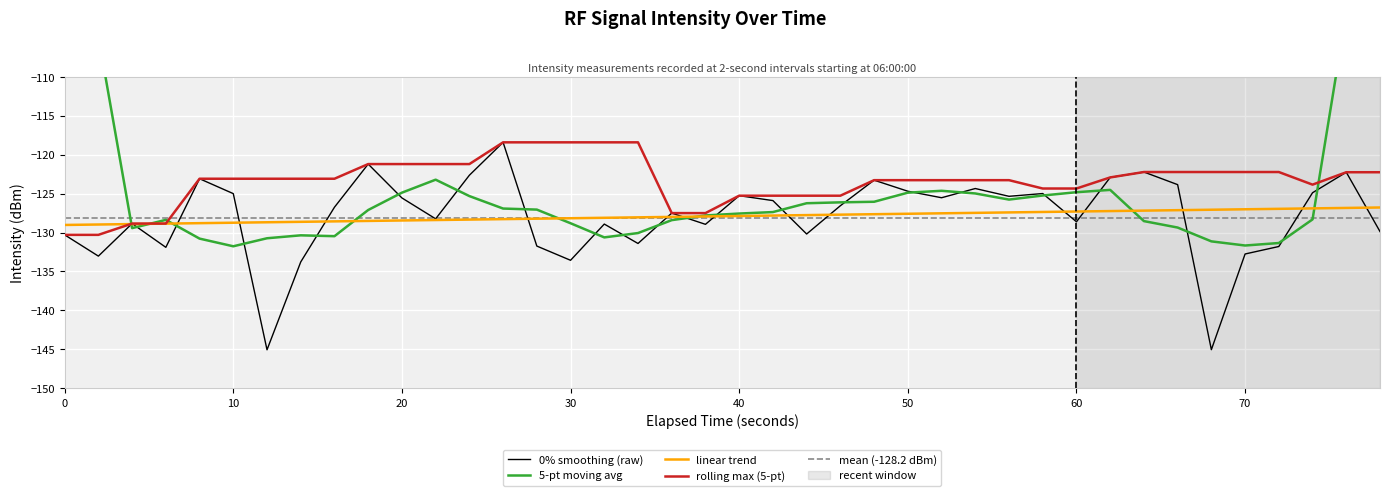

The 0% smoothing (raw) series shows -70.2 at 10. True or false?

False